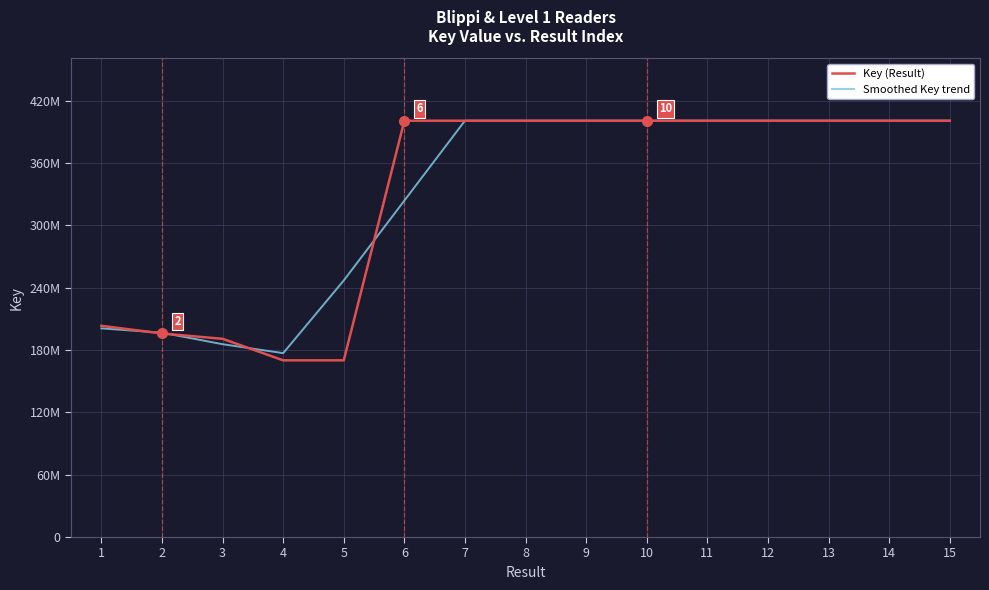

Rank the series at 7 from lowest to highest value.

Key (Result), Smoothed Key trend